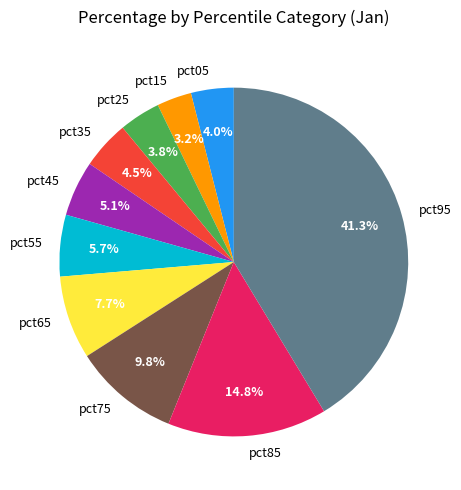

To the nearest percent, what portion does pct55 represent?

6%